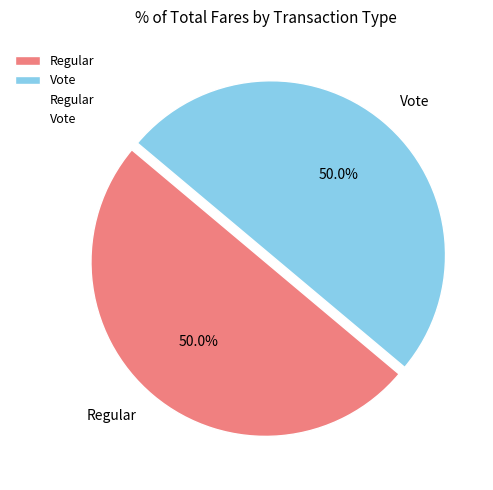

To the nearest percent, what is the average slice percentage?

50%